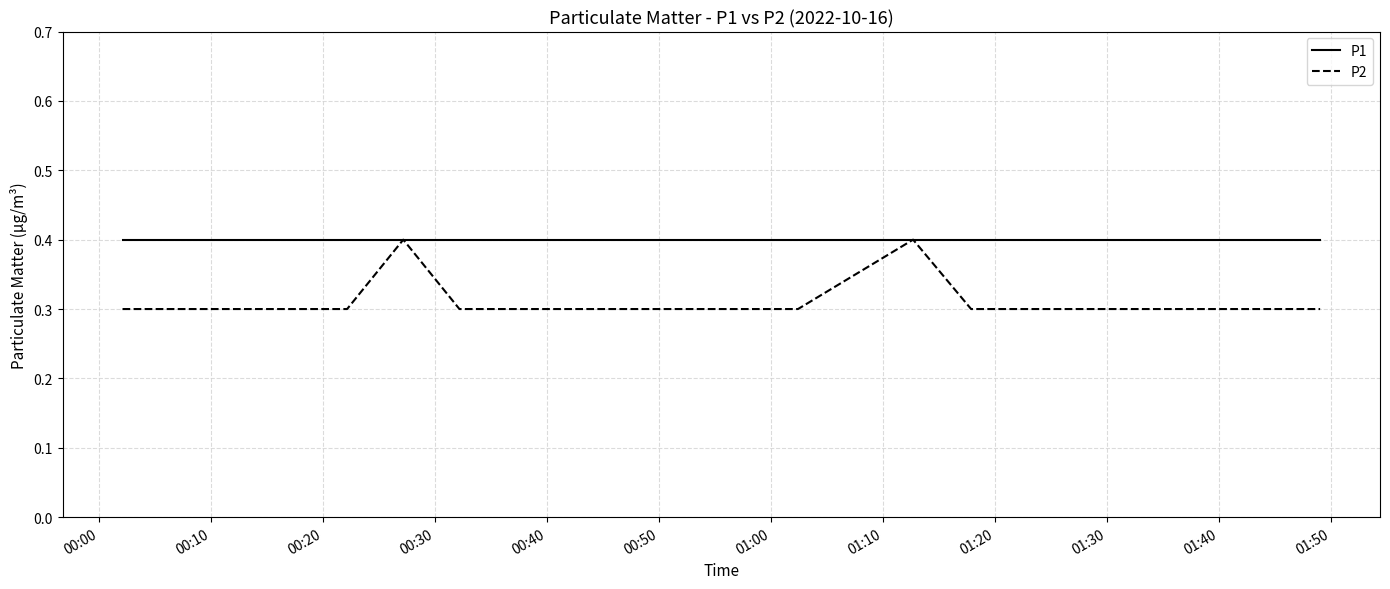

Rank the series by their average value, from lowest to highest.

P2, P1